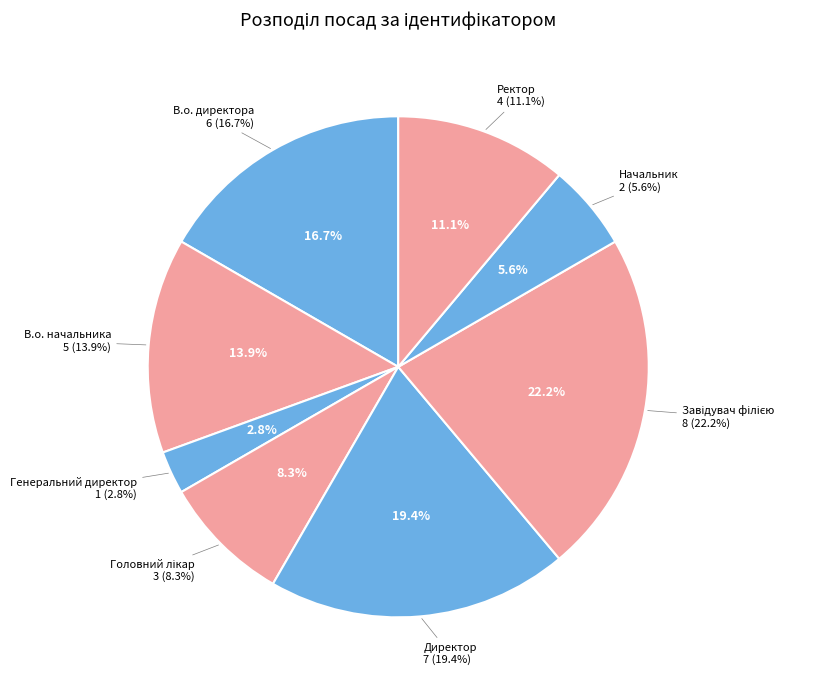

Which slice is the largest?

Завідувач філією